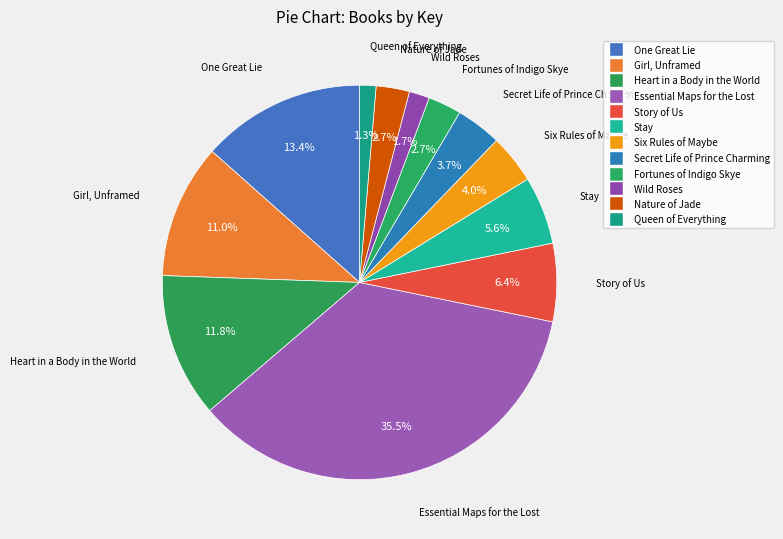

The Six Rules of Maybe slice represents 4% of the pie. True or false?

True